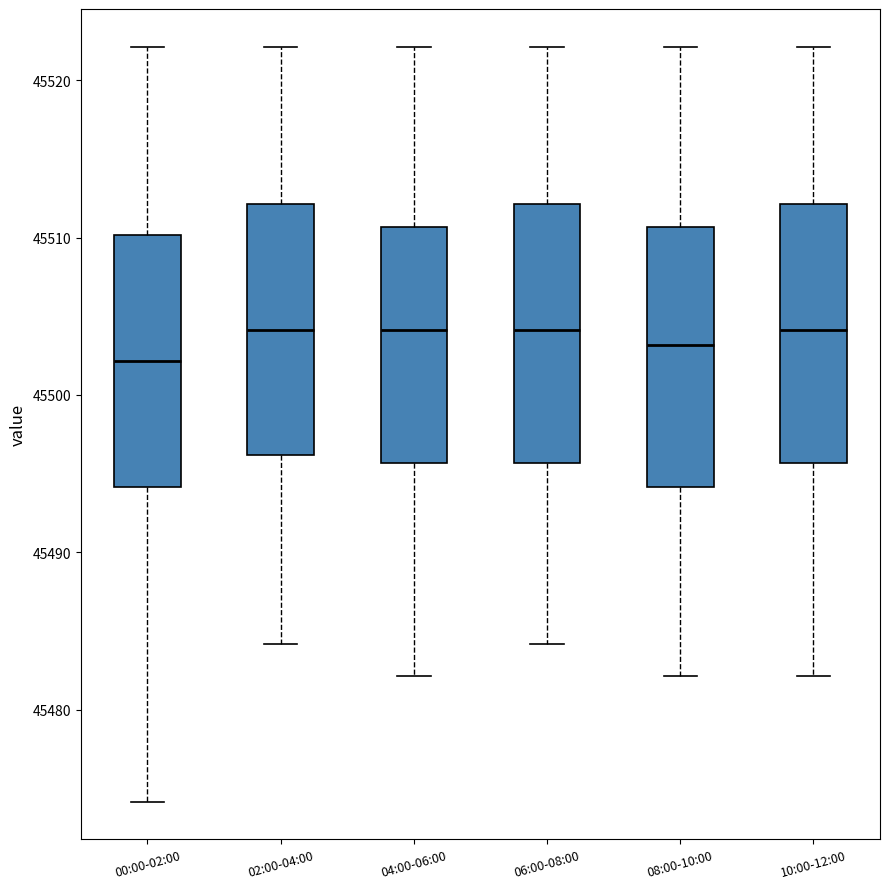

Reading left to right, read every box against the y-axis: the position of its median line, the range the box covers, and the ends of its whiskers. The values are not printed on the chart, so give them approximately, as read against the axis.

00:00-02:00: median 45502, box 45494 to 45510, whiskers 45474 to 45522
02:00-04:00: median 45504, box 45496 to 45512, whiskers 45484 to 45522
04:00-06:00: median 45504, box 45496 to 45511, whiskers 45482 to 45522
06:00-08:00: median 45504, box 45496 to 45512, whiskers 45484 to 45522
08:00-10:00: median 45503, box 45494 to 45511, whiskers 45482 to 45522
10:00-12:00: median 45504, box 45496 to 45512, whiskers 45482 to 45522